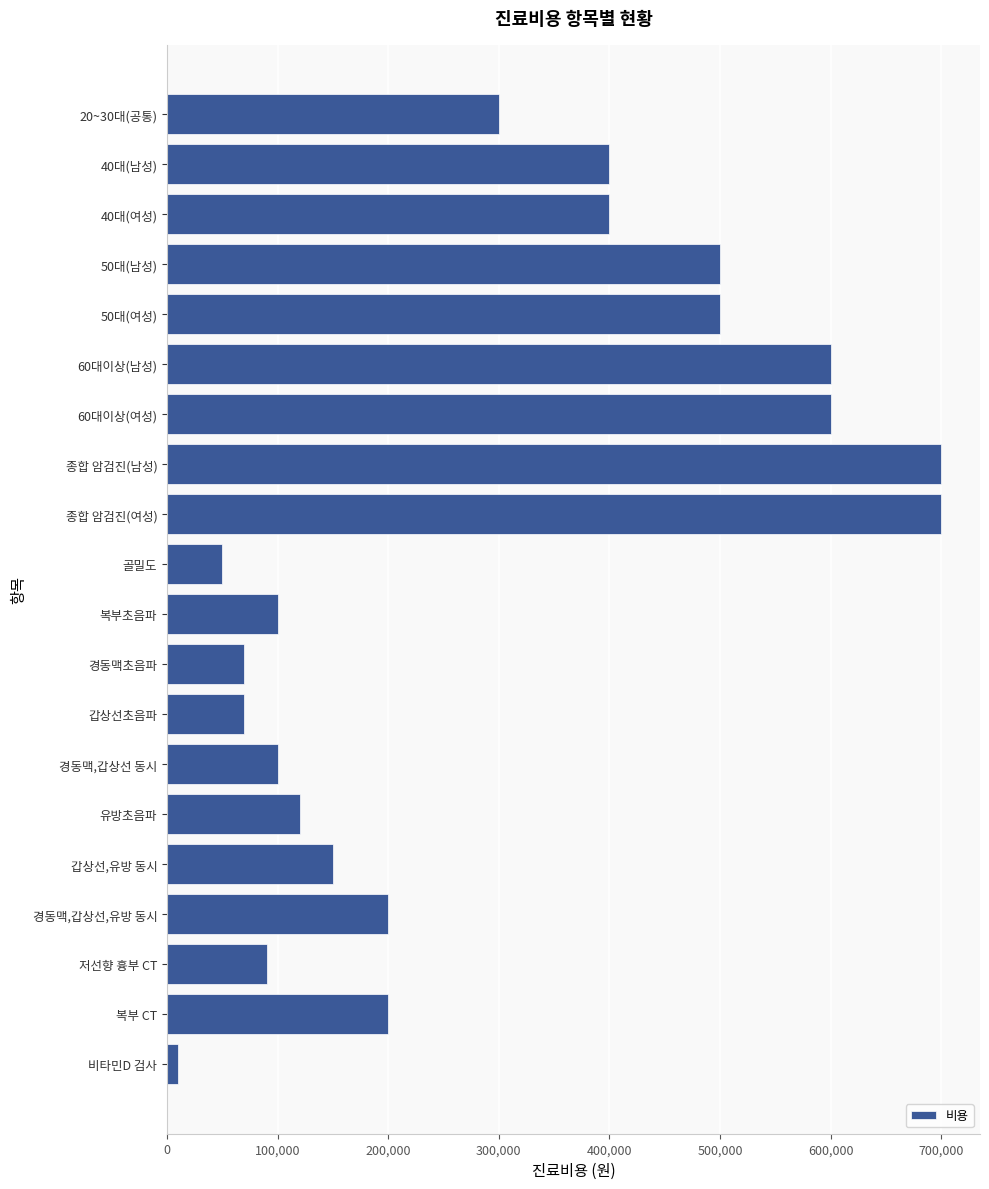

What is the maximum value shown in the chart?

700000